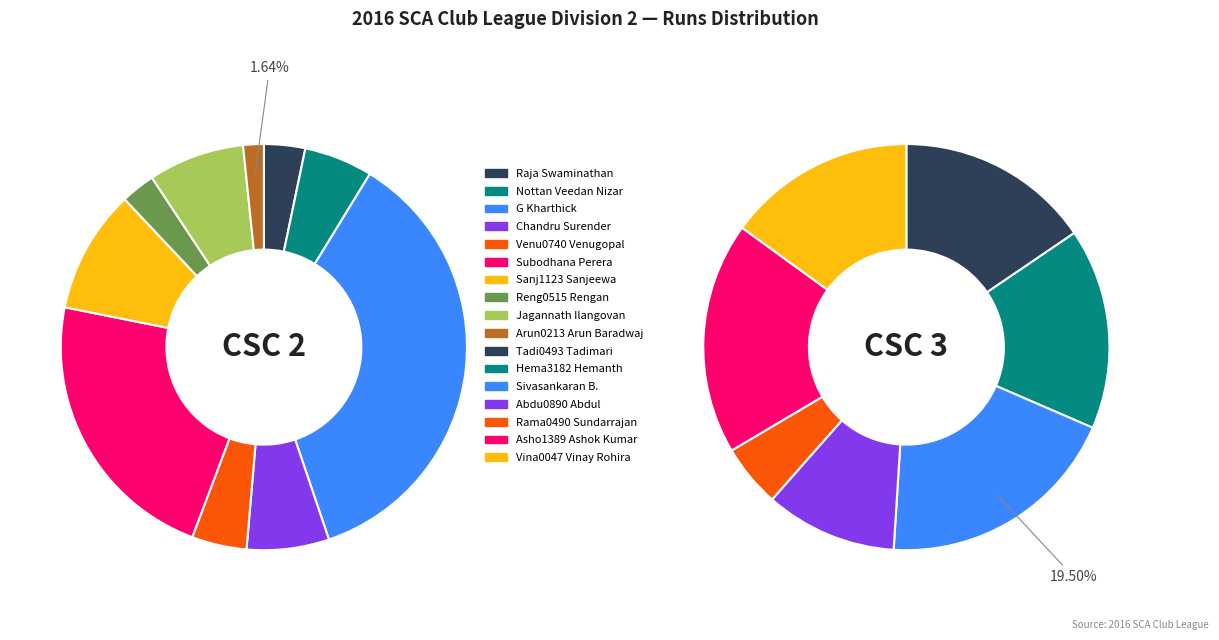

To the nearest percent, what is the difference between the largest and smallest slice percentages?

34%